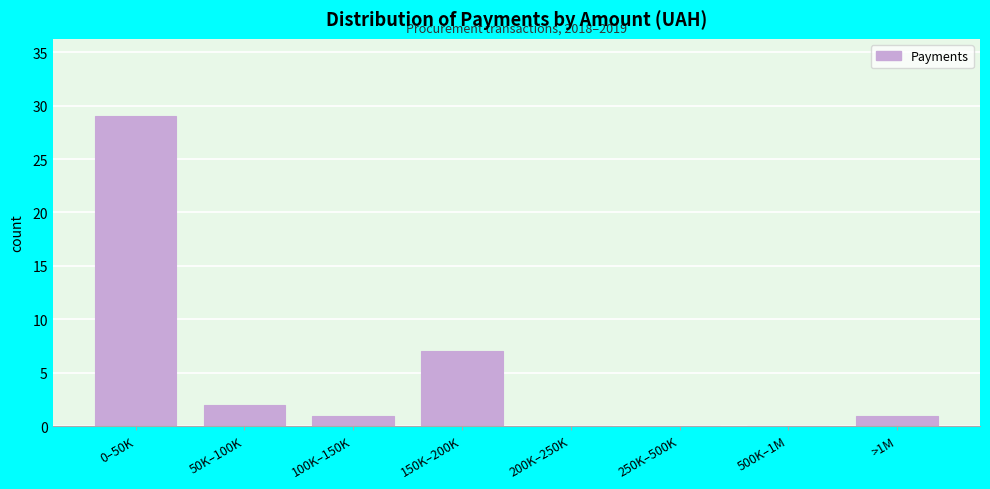

Reading left to right, what are all the values shown in this chart?

0–50K=29	50K–100K=2	100K–150K=1	150K–200K=7	200K–250K=0	250K–500K=0	500K–1M=0	>1M=1